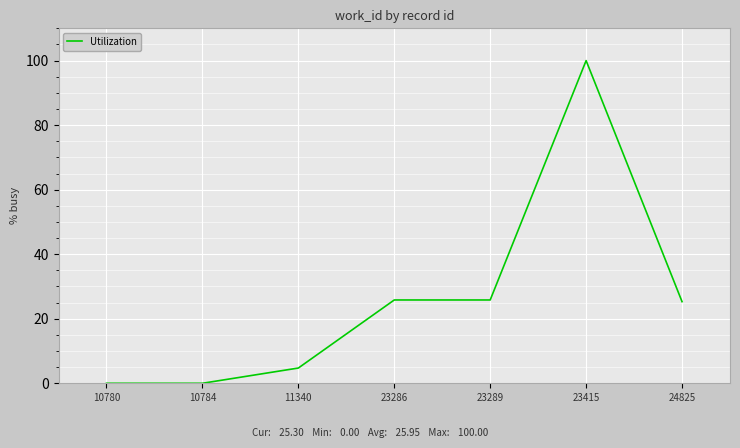

How many lines are shown in the chart?

1